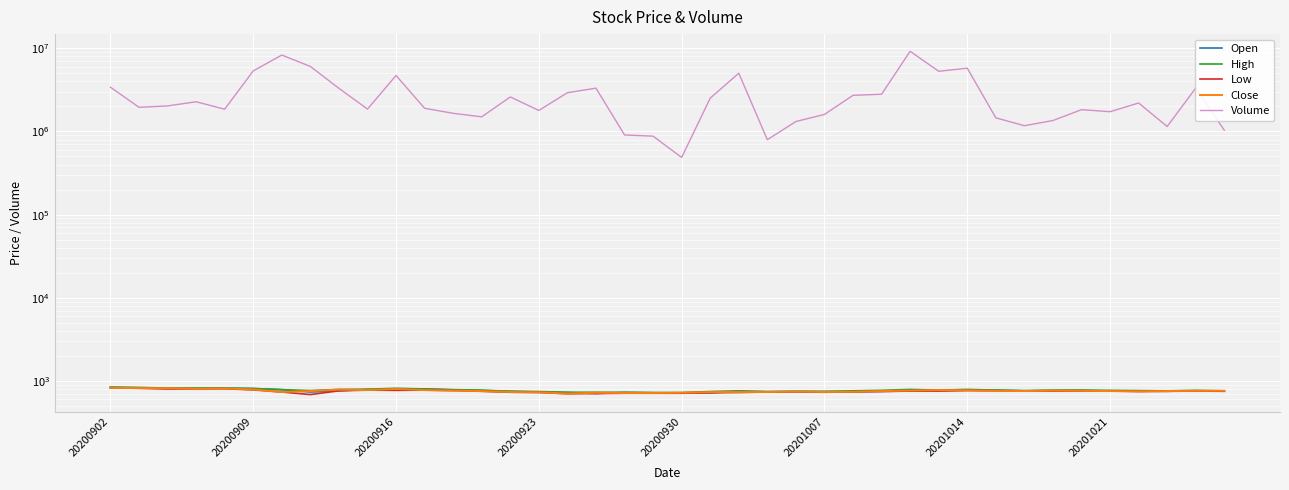

Which series has the largest total across all categories?

Volume